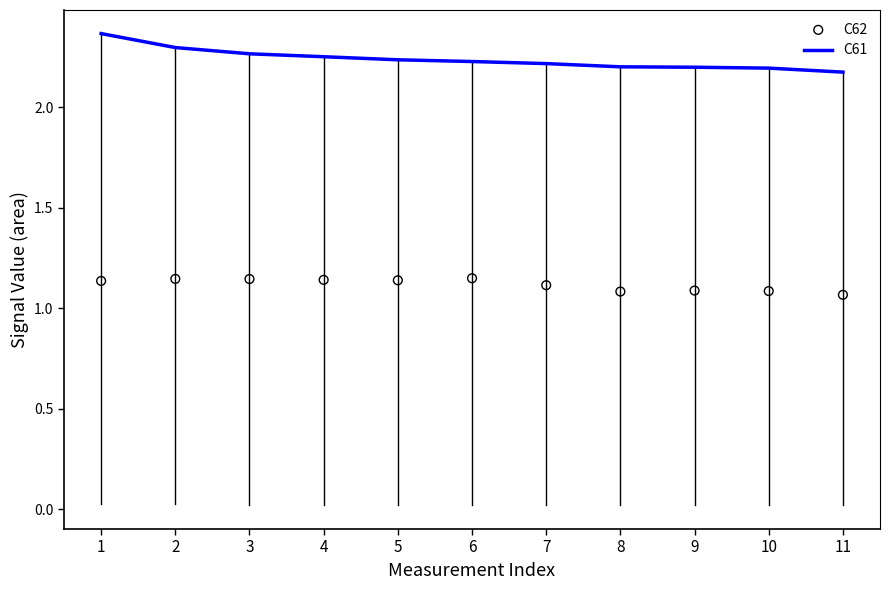

At which category is the sum across all series the highest?

1